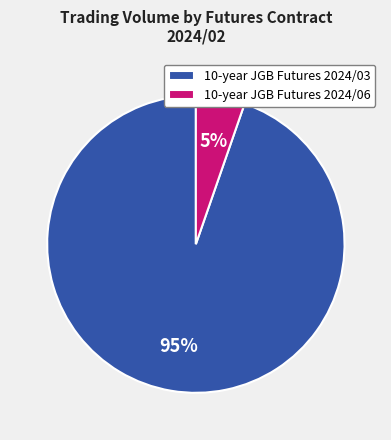

Which category has the biggest portion of the pie?

10-year JGB Futures 2024/03